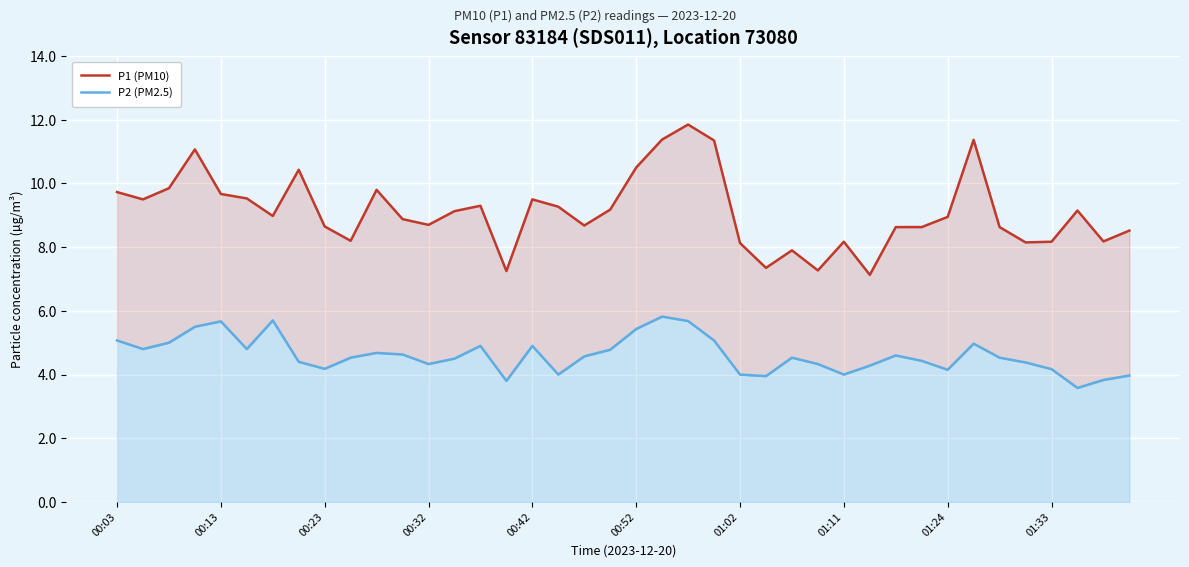

List the labels in order of P2 (PM2.5) value, smallest first.

37, 15, 38, 25, 39, 17, 24, 28, 32, 36, 01:24, 29, 12, 27, 35, 01:11, 31, 13, 01:33, 26, 34, 18, 30, 11, 10, 19, 00:13, 00:52, 14, 16, 33, 00:23, 00:03, 23, 20, 00:32, 00:42, 22, 01:02, 21